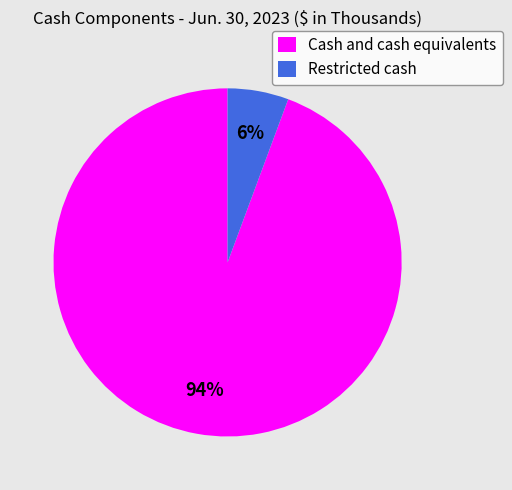

How many slices are in this pie chart?

2